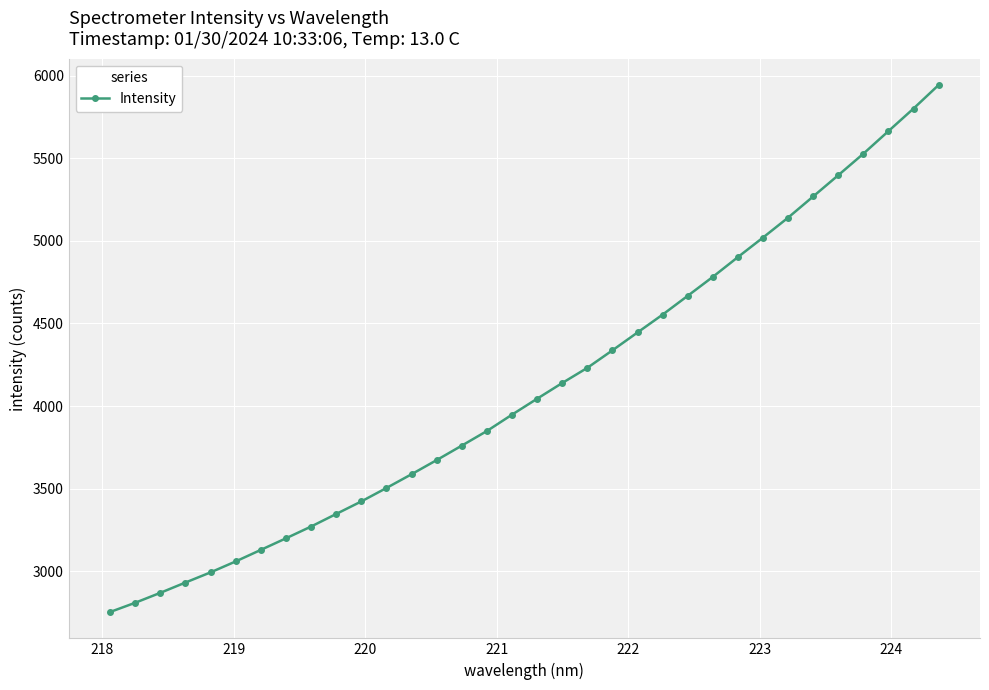

What is the difference between the maximum and second lowest values?

3133.3